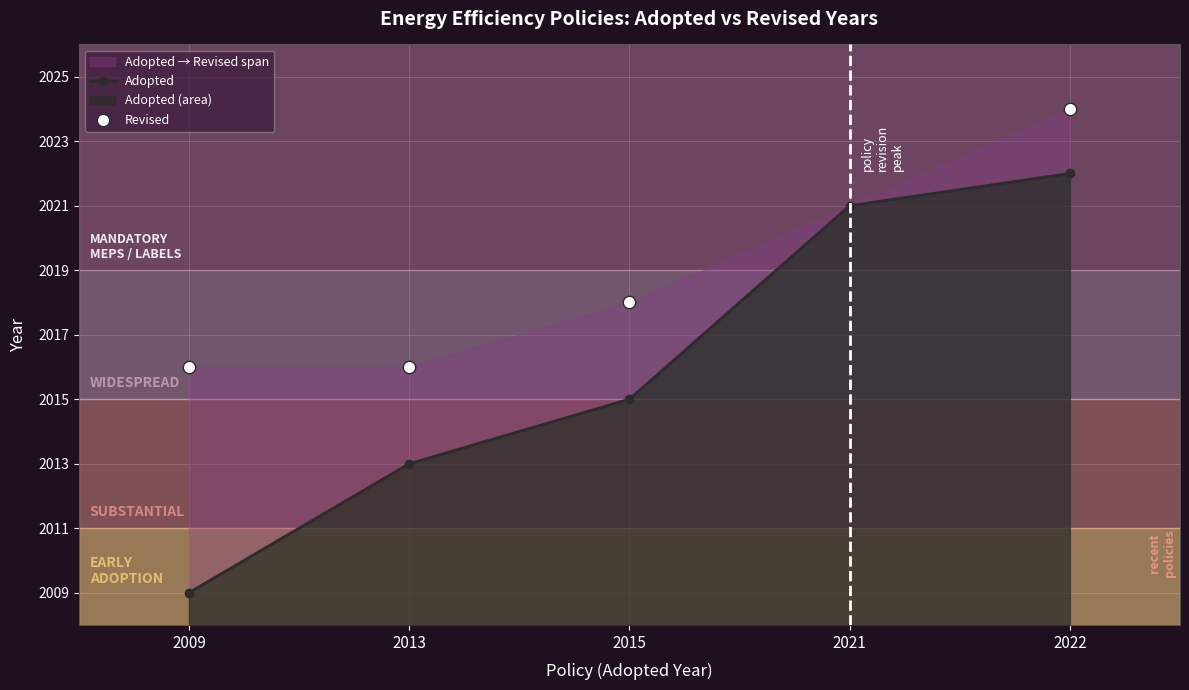

What is the change in value from 2013 to 2022?

+9